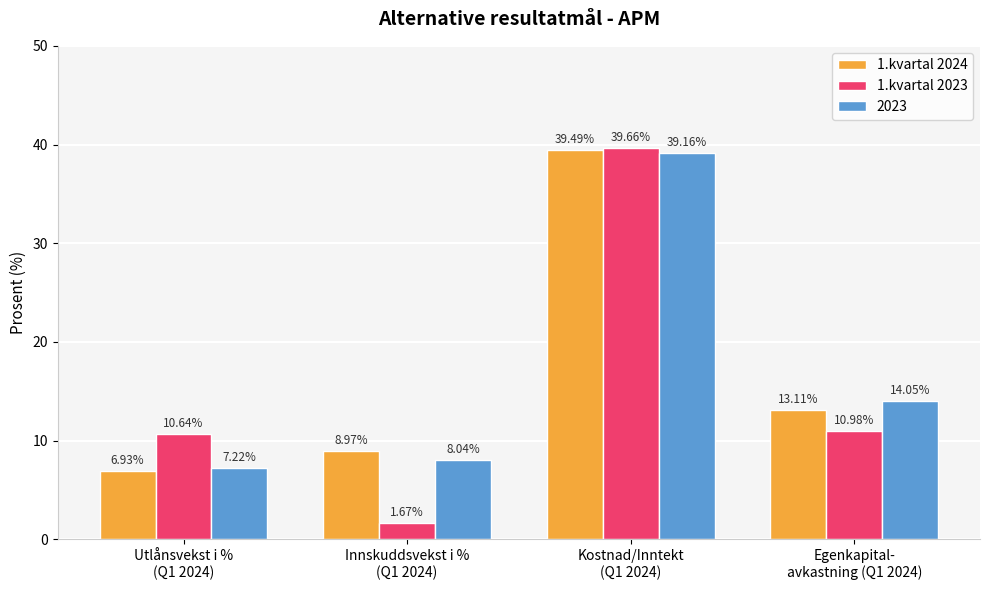

How many values in the 1.kvartal 2024 series are below 13?

2